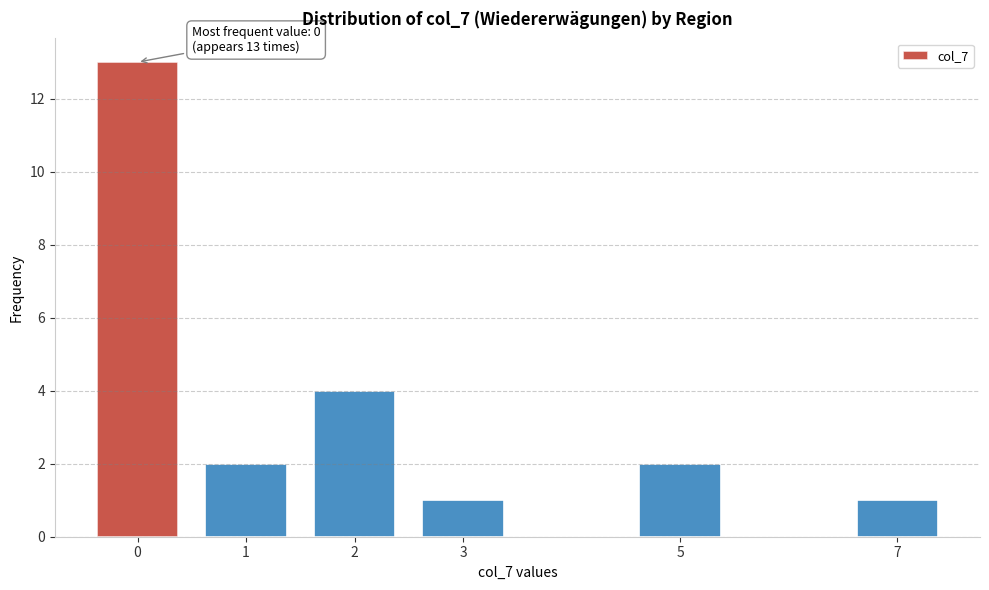

Reading left to right, extract all data points from this chart.

13	2	4	1	2	1